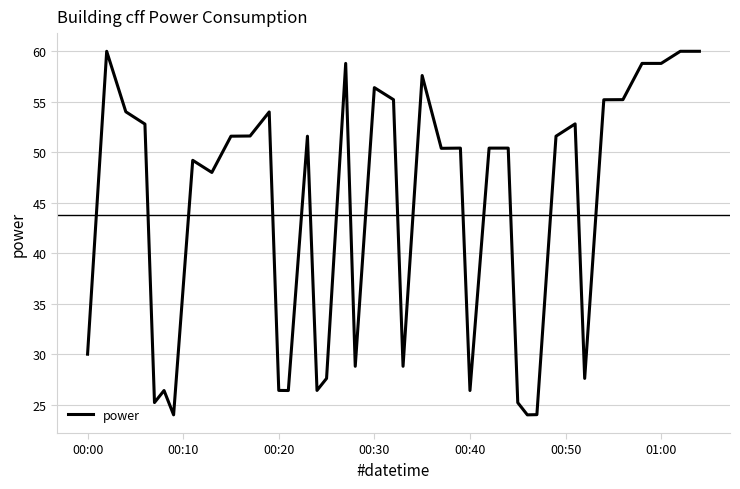

What is the difference between the maximum and minimum values?

36.0